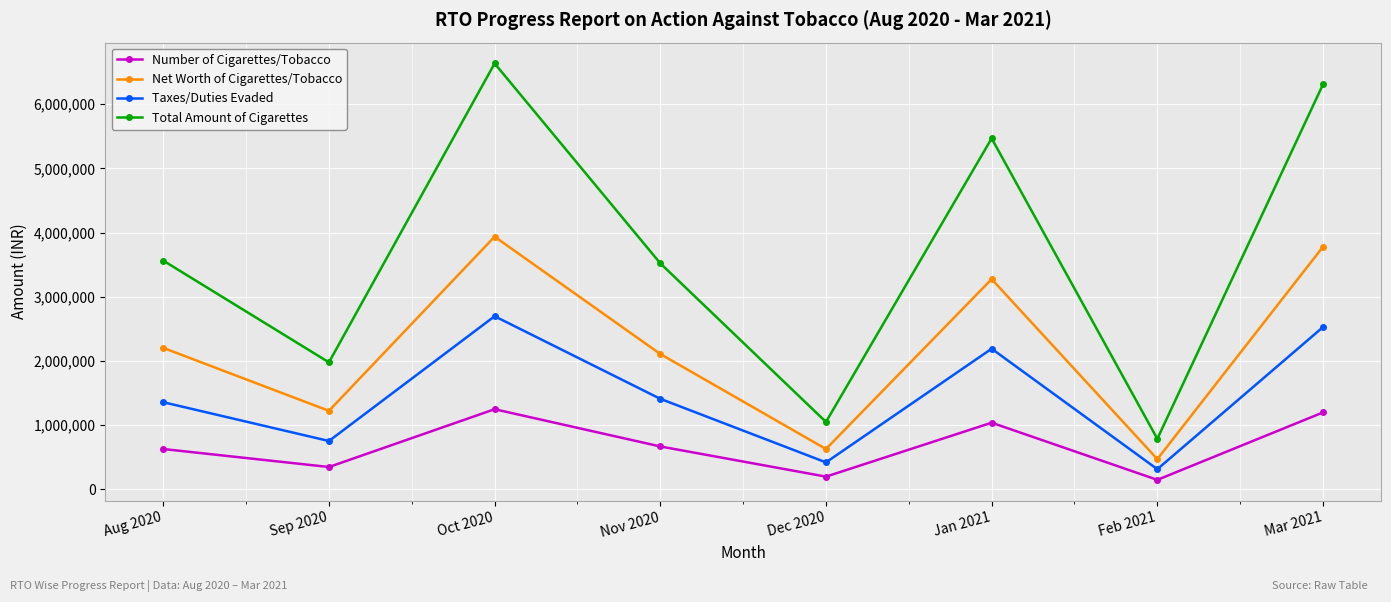

True or false: Taxes/Duties Evaded has a value of 1359000 at Aug 2020.

True